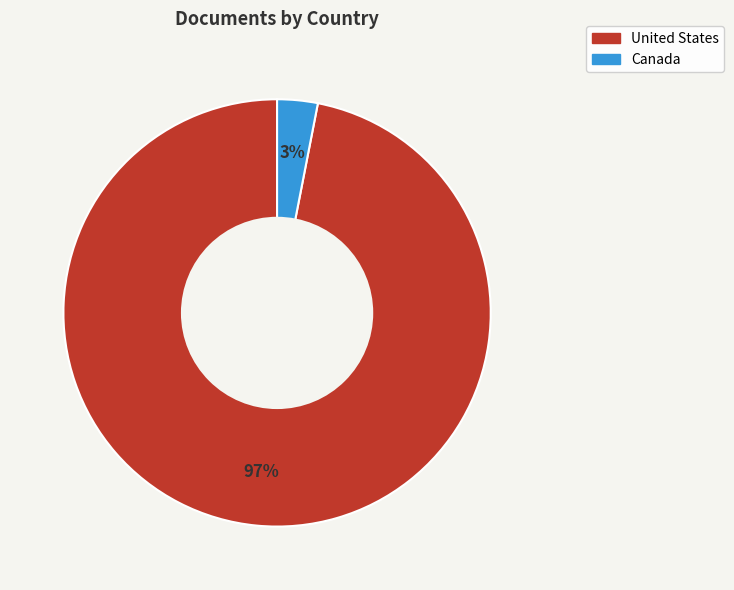

What is the majority slice?

United States